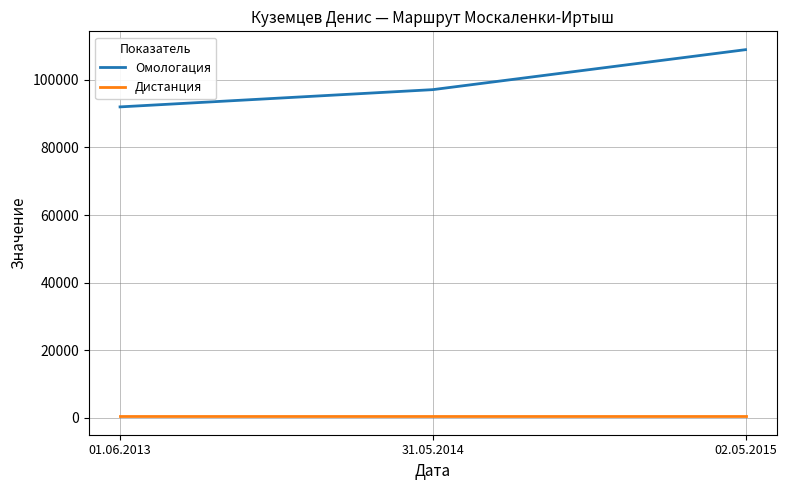

At how many categories does at least one series exceed 59279?

3